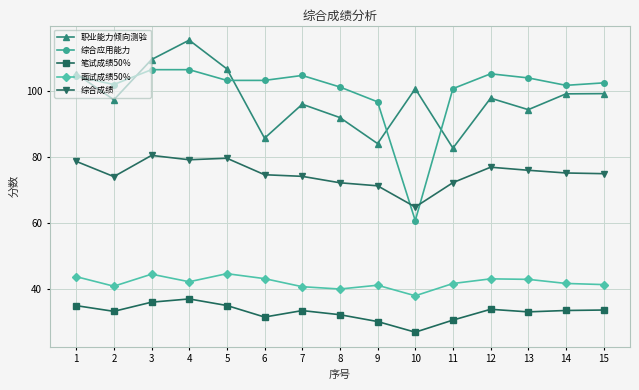

Which series has the largest total across all categories?

综合应用能力